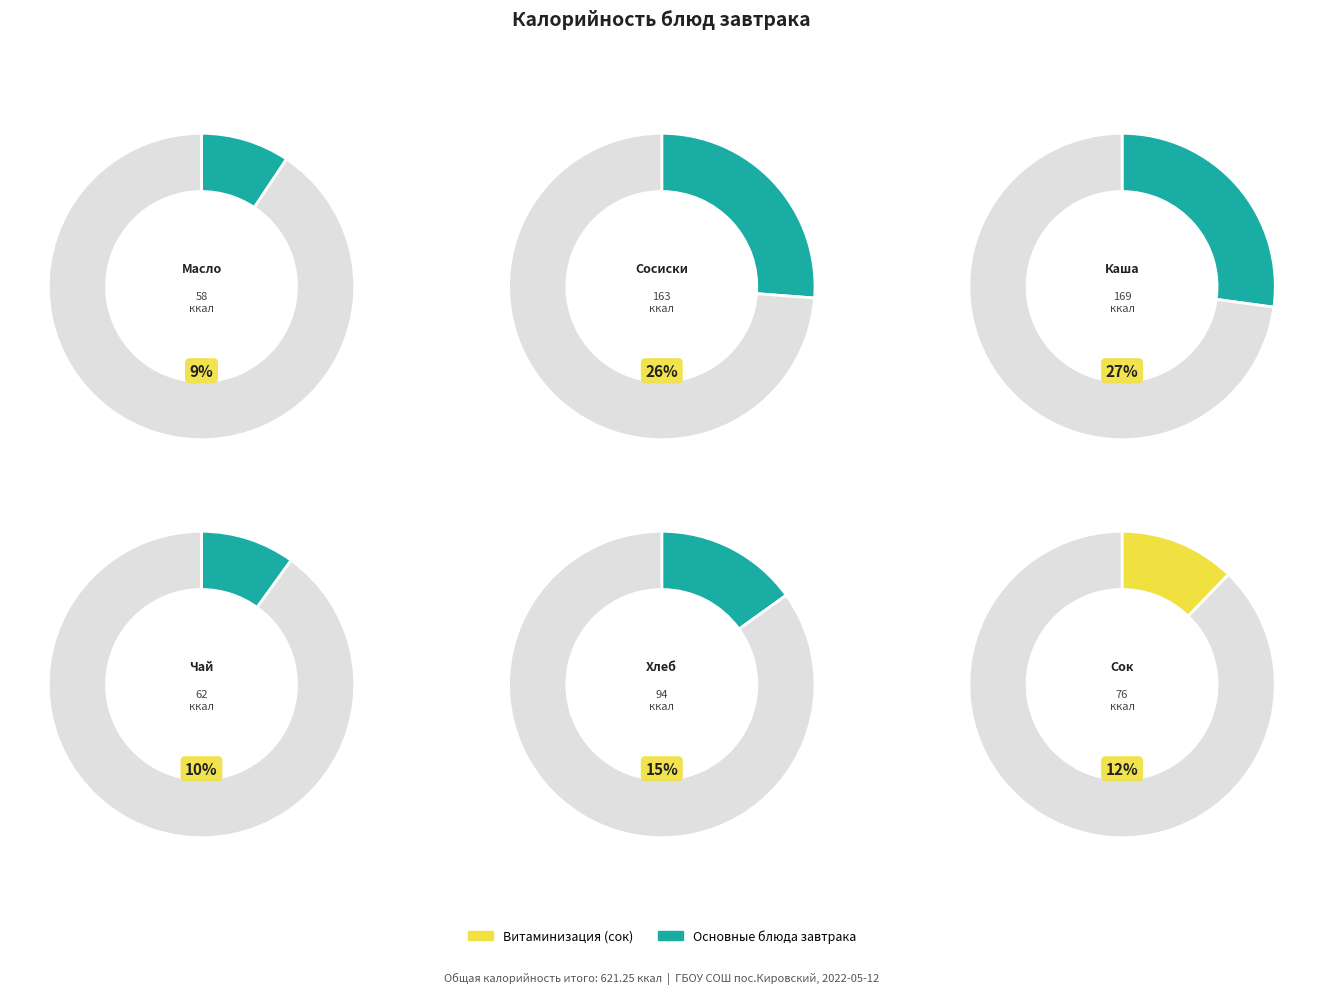

To the nearest percent, what portion does Чай с лимоном represent?

10%